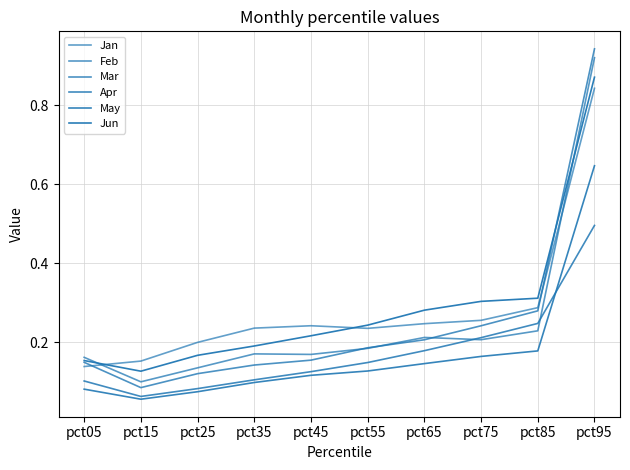

How many lines are shown in the chart?

6